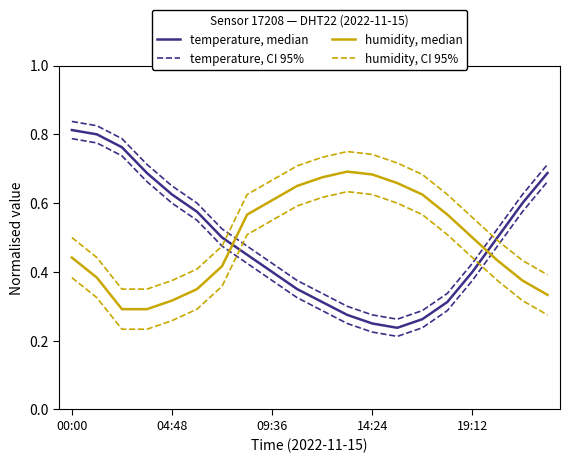

At 00:00, list the series in order from largest to smallest.

temperature, CI 95%, temperature, median, humidity, CI 95%, humidity, median